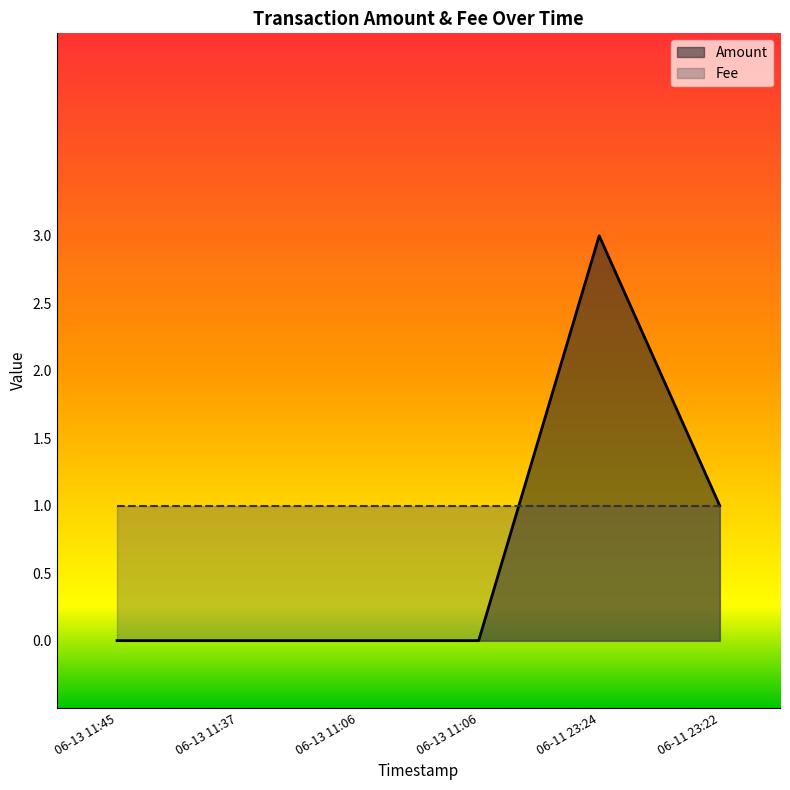

How many points are higher than both their immediate neighbors (excluding endpoints)?

1